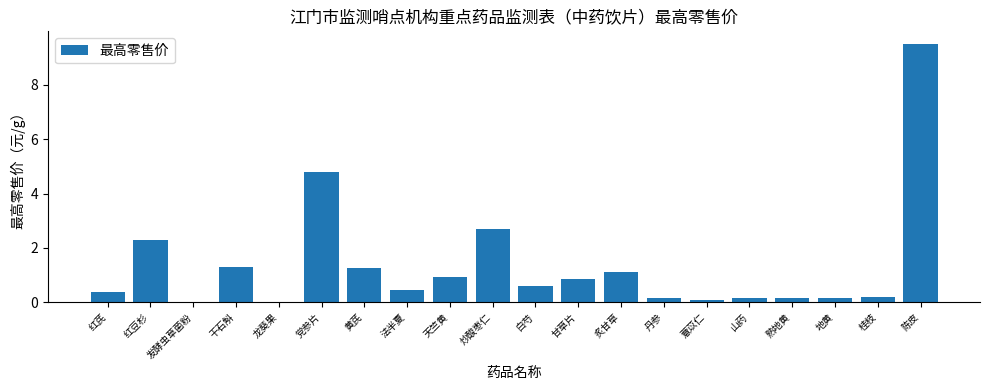

Count the number of categories in the chart.

20